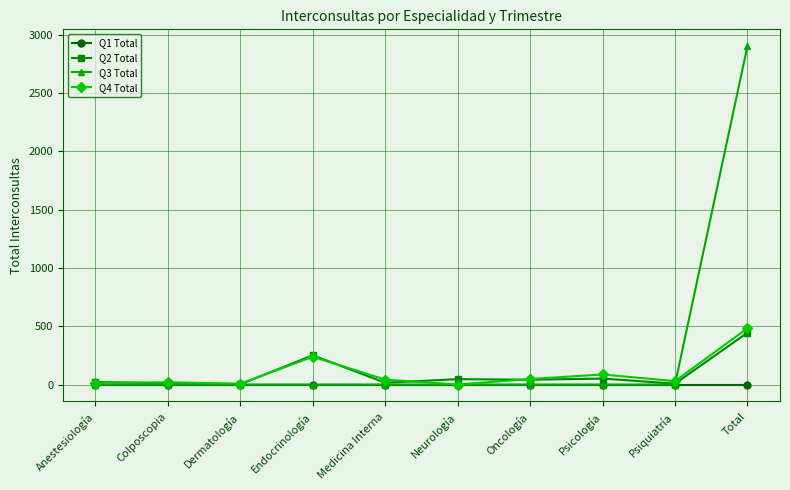

What are all the series names shown in the legend?

Q1 Total, Q2 Total, Q3 Total, Q4 Total